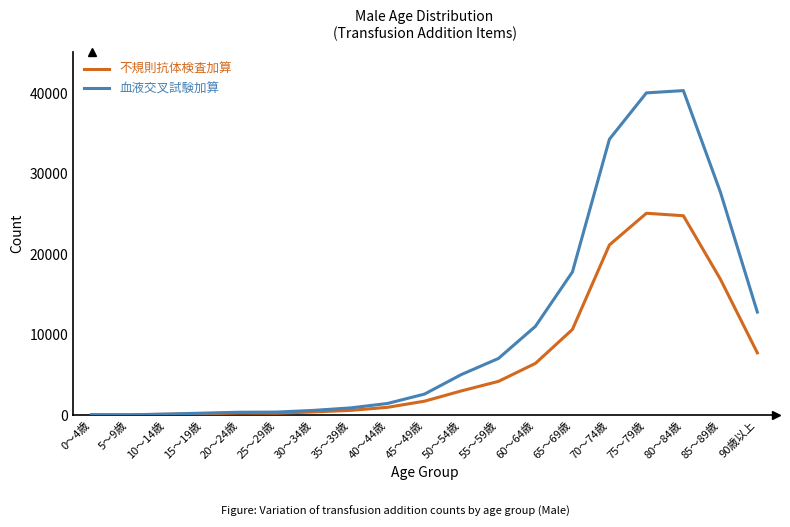

What position from the right is 10～14歳?

17